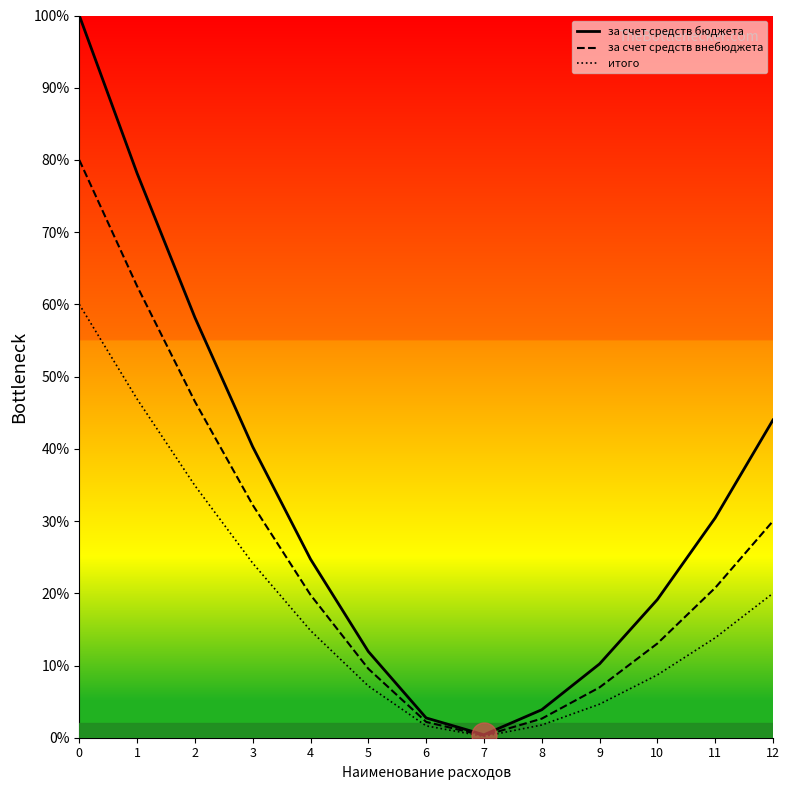

What is the average value of the итого series?

18.4